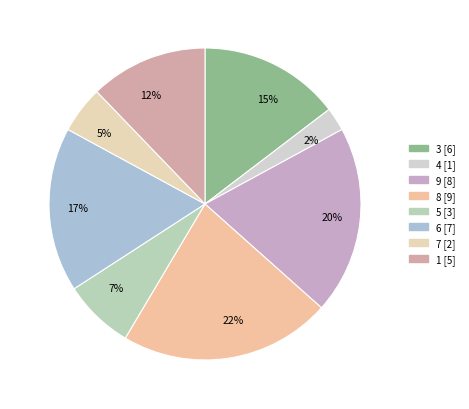

Do 17% and 2% together represent more than half of the pie?

No